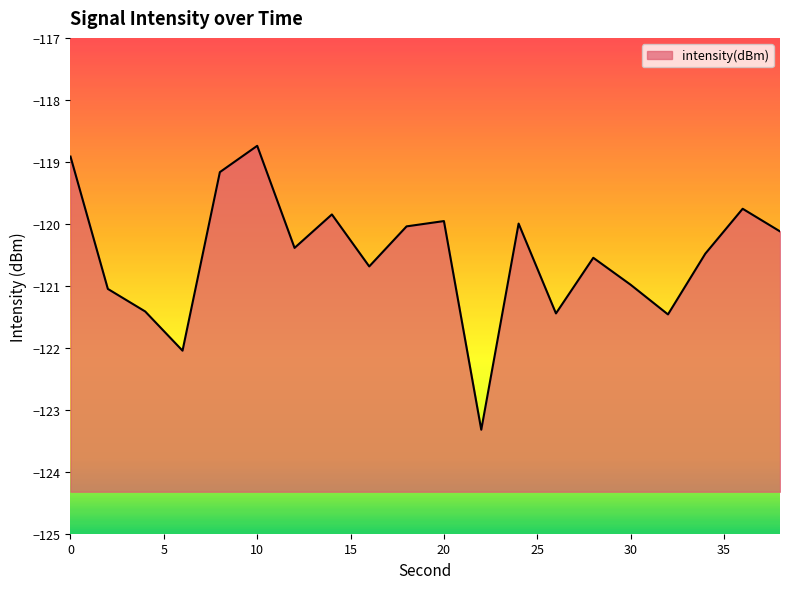

How many interior local valleys (lower than both neighbors) does the data have?

6